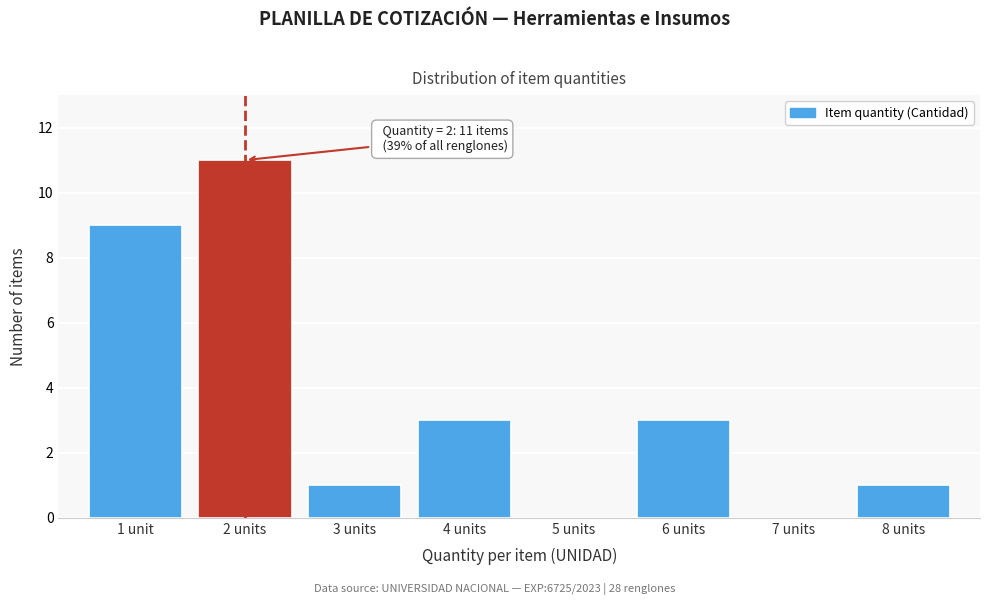

Reading left to right, extract all data points from this chart.

1 unit=9	2 units=11	3 units=1	4 units=3	5 units=0	6 units=3	7 units=0	8 units=1